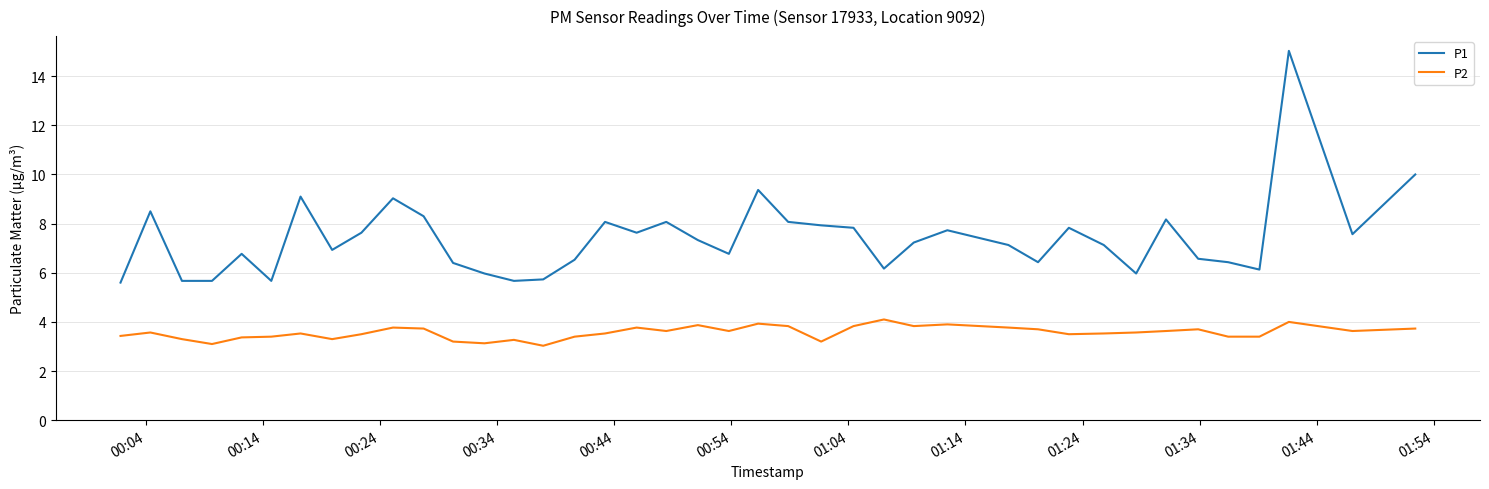

What is the minimum value for P1?

5.6